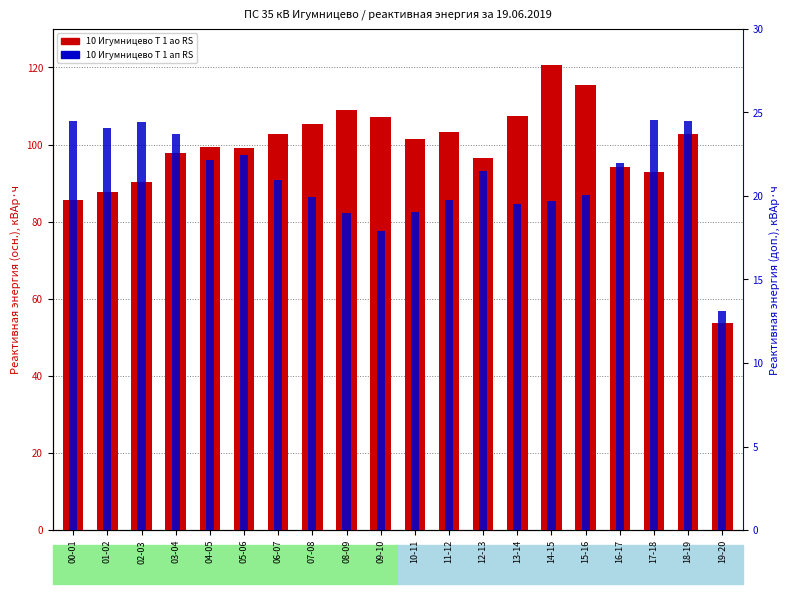

Reading left to right, extract all data points from this chart.

10 Игумницево Т 1 ао RS: 00-01=85.6	01-02=87.6	02-03=90.2	03-04=97.8	04-05=99.4	05-06=99.2	06-07=102.8	07-08=105.2	08-09=109.0	09-10=107.2	10-11=101.4	11-12=103.2	12-13=96.6	13-14=107.4	14-15=120.6	15-16=115.4	16-17=94.2	17-18=93.0	18-19=102.8	19-20=53.6
10 Игумницево Т 1 ап RS: 00-01=24.5	01-02=24.1	02-03=24.4	03-04=23.7	04-05=22.2	05-06=22.5	06-07=21.0	07-08=19.9	08-09=19.0	09-10=17.9	10-11=19.0	11-12=19.8	12-13=21.5	13-14=19.5	14-15=19.7	15-16=20.1	16-17=22.0	17-18=24.6	18-19=24.5	19-20=13.1